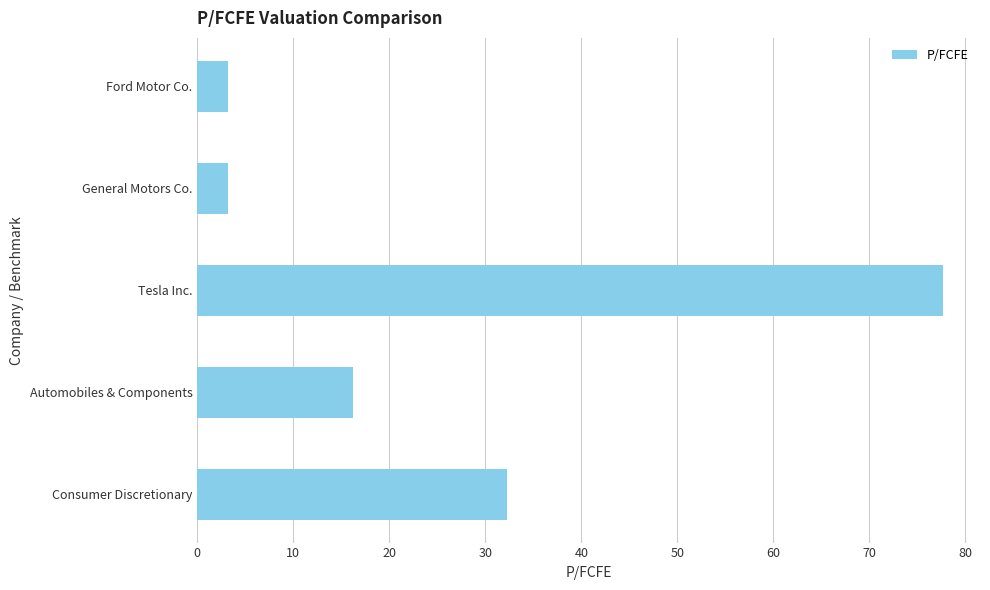

What is the label of the 5th bar from the top?

Consumer Discretionary